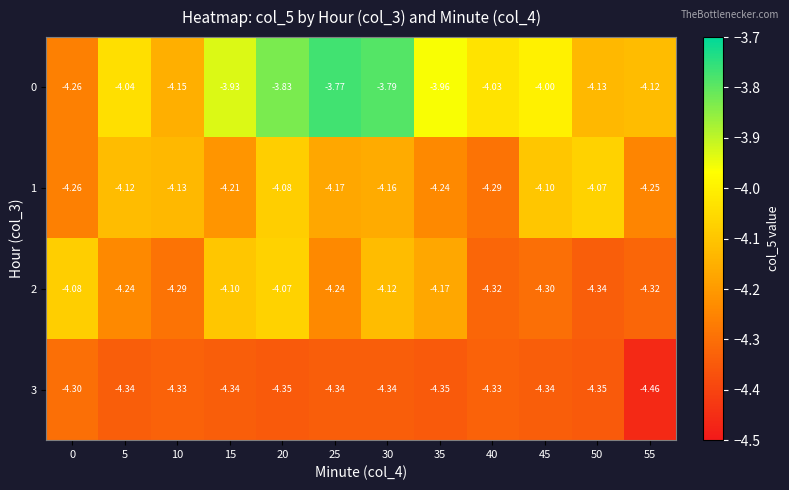

Is the value of 1 at 30 greater than the value of 3 at 5?

Yes